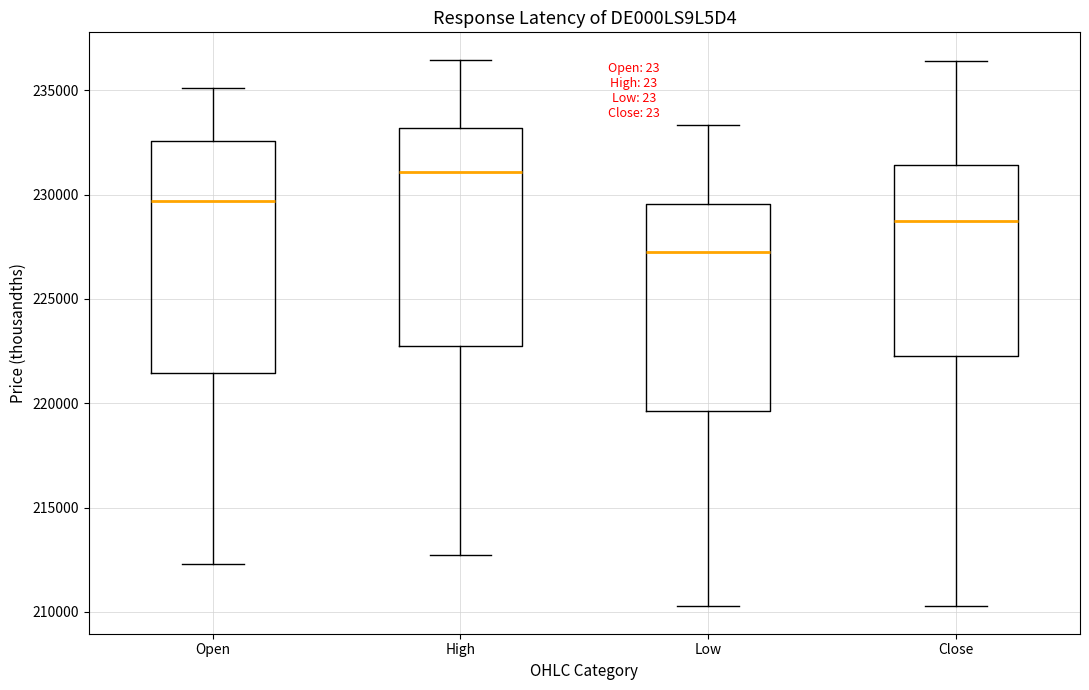

Reading left to right, transcribe this box plot: for each box, give where its median line is, the range the box spans, and where its two whiskers end, as read against the y-axis. The values are not printed on the chart, so give them approximately, as read against the axis.

Open: median 229500, box 221500 to 232500, whiskers 212500 to 235000
High: median 231000, box 223000 to 233000, whiskers 212500 to 236500
Low: median 227000, box 219500 to 229500, whiskers 210500 to 233500
Close: median 228500, box 222500 to 231500, whiskers 210500 to 236500